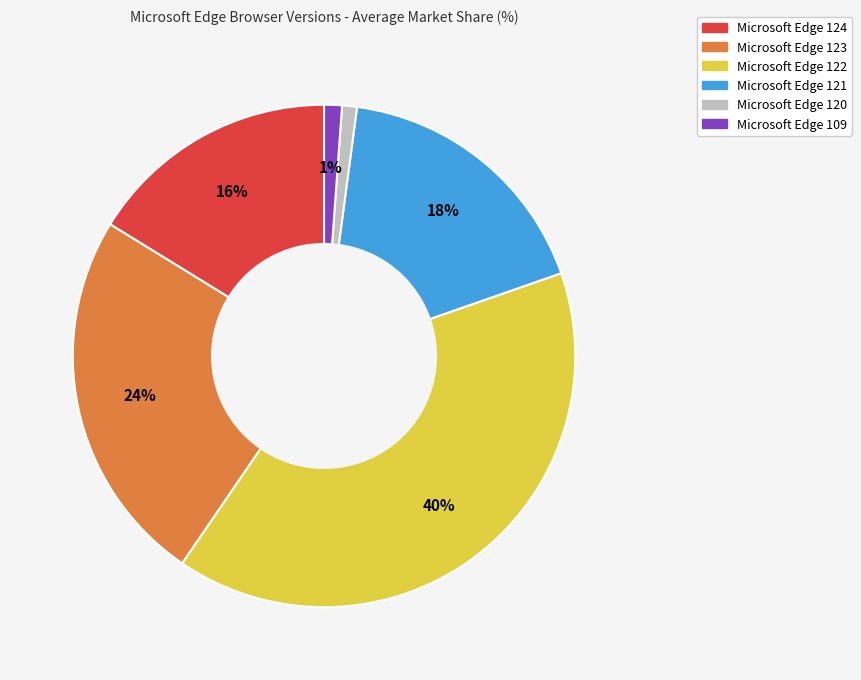

How many slices are in this pie chart?

6